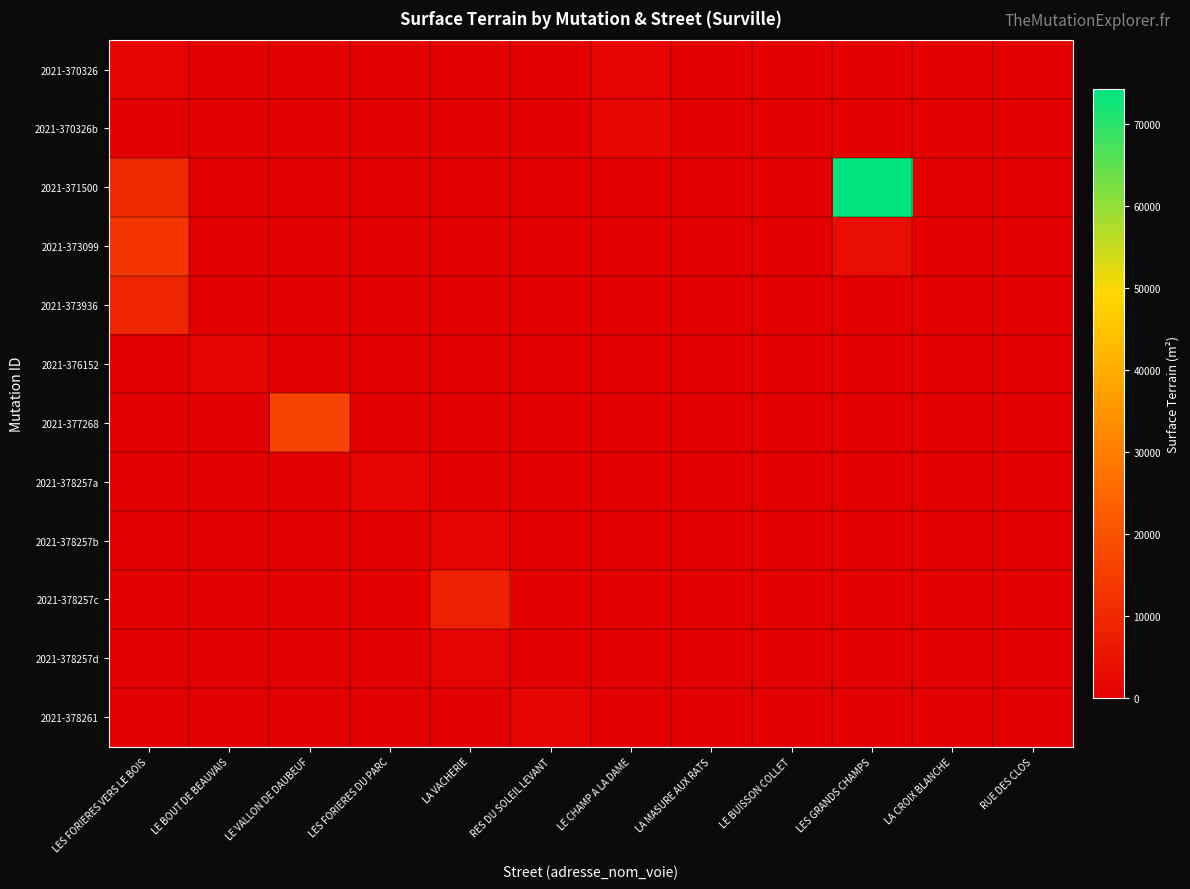

At LA CROIX BLANCHE, list the series in order from smallest to largest.

2021-370326, 2021-370326b, 2021-371500, 2021-373099, 2021-373936, 2021-376152, 2021-377268, 2021-378257a, 2021-378257b, 2021-378257c, 2021-378257d, 2021-378261